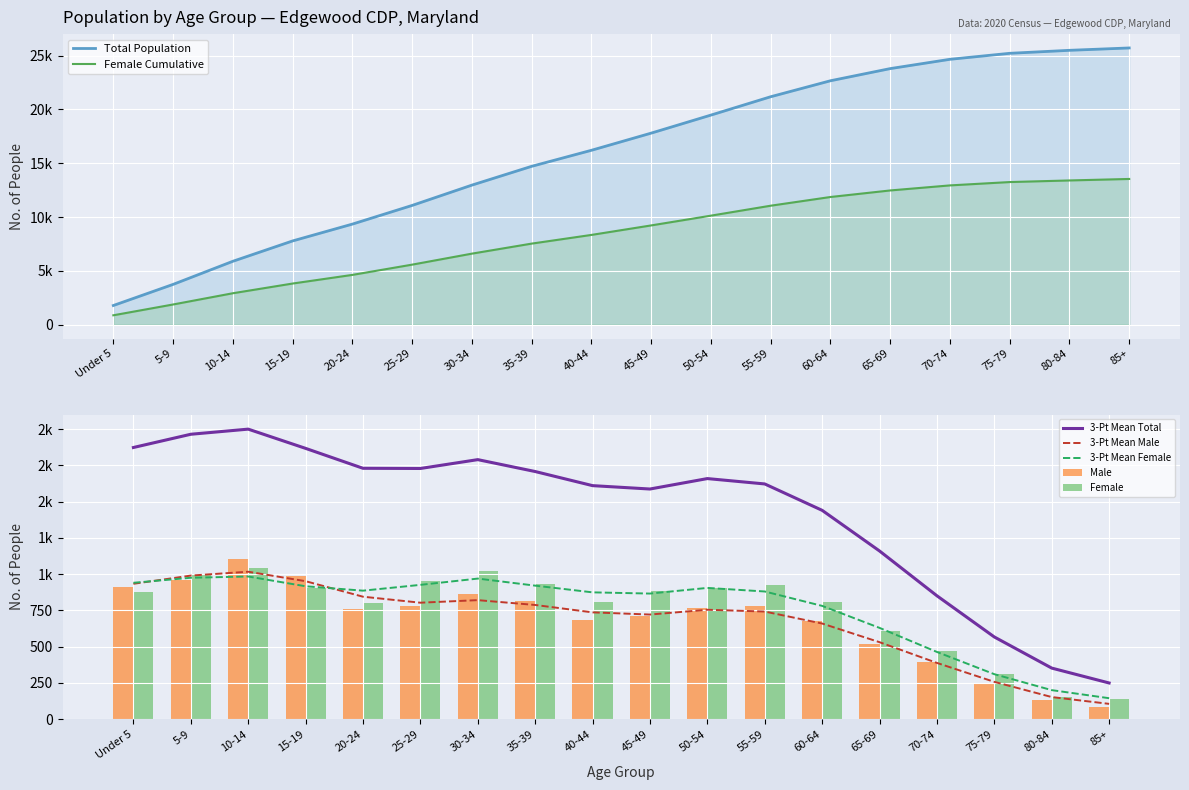

What is the difference between the maximum and second lowest values in the Female series?

895.0